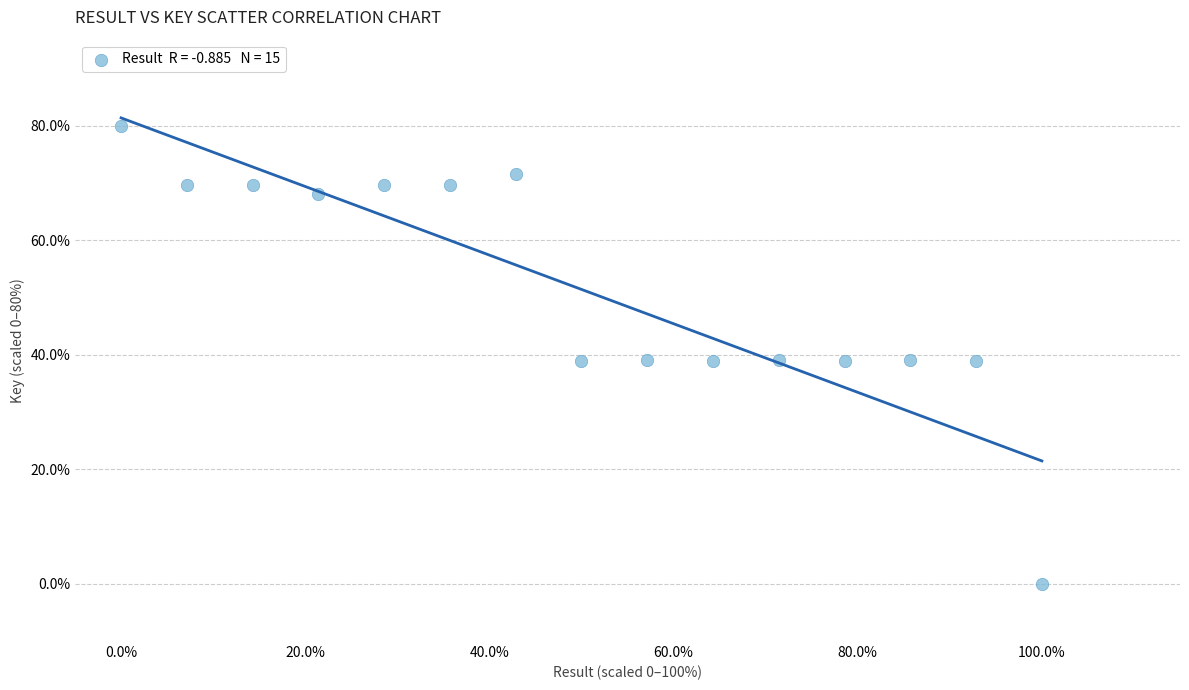

What is the range of X values (max minus min)?

100.0